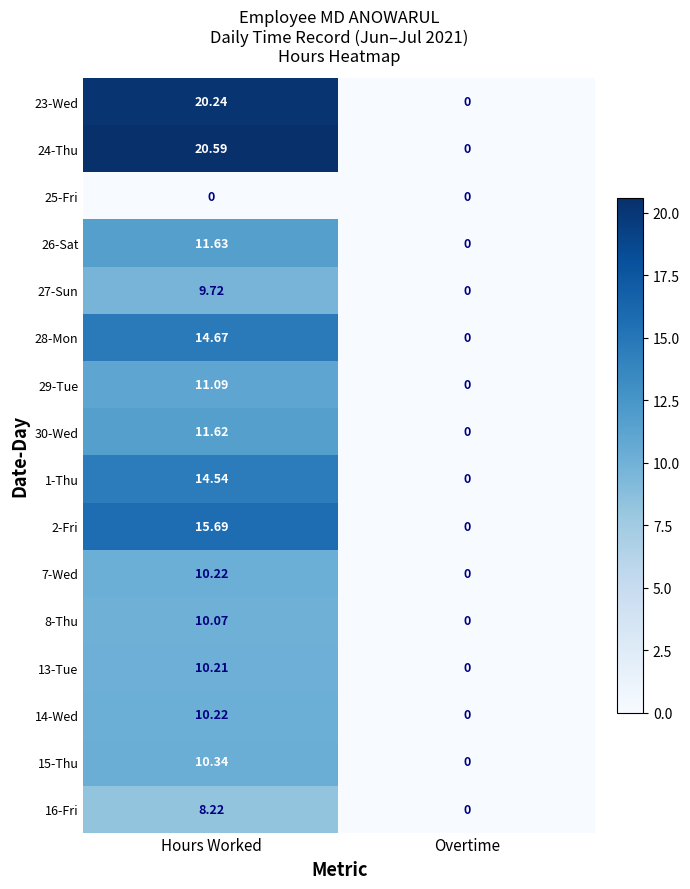

Rank the categories by 16-Fri value from highest to lowest.

Hours Worked, Overtime